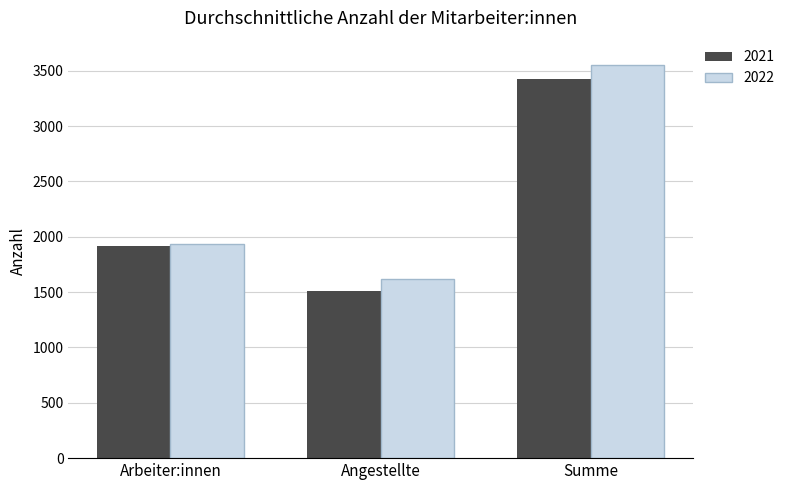

The 2021 series shows 1912 at Arbeiter:innen. True or false?

True